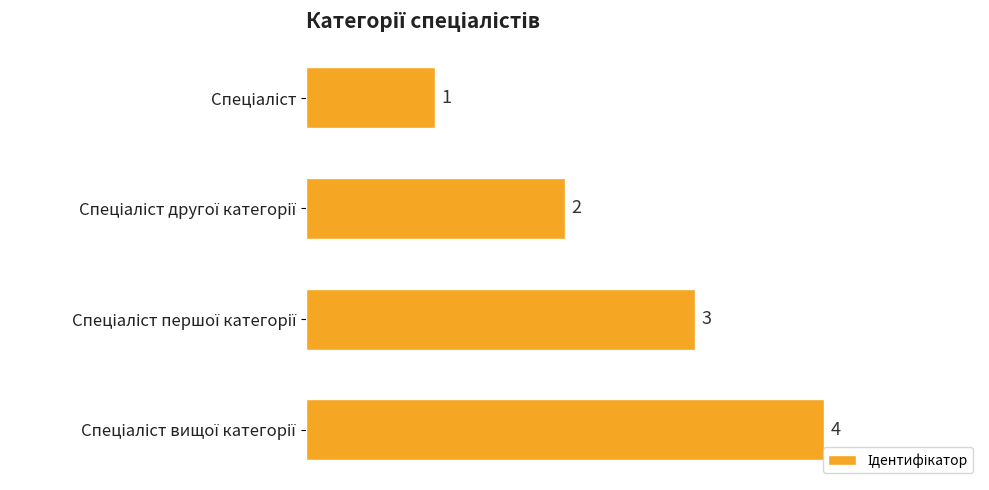

What is the difference between the maximum and minimum values?

3